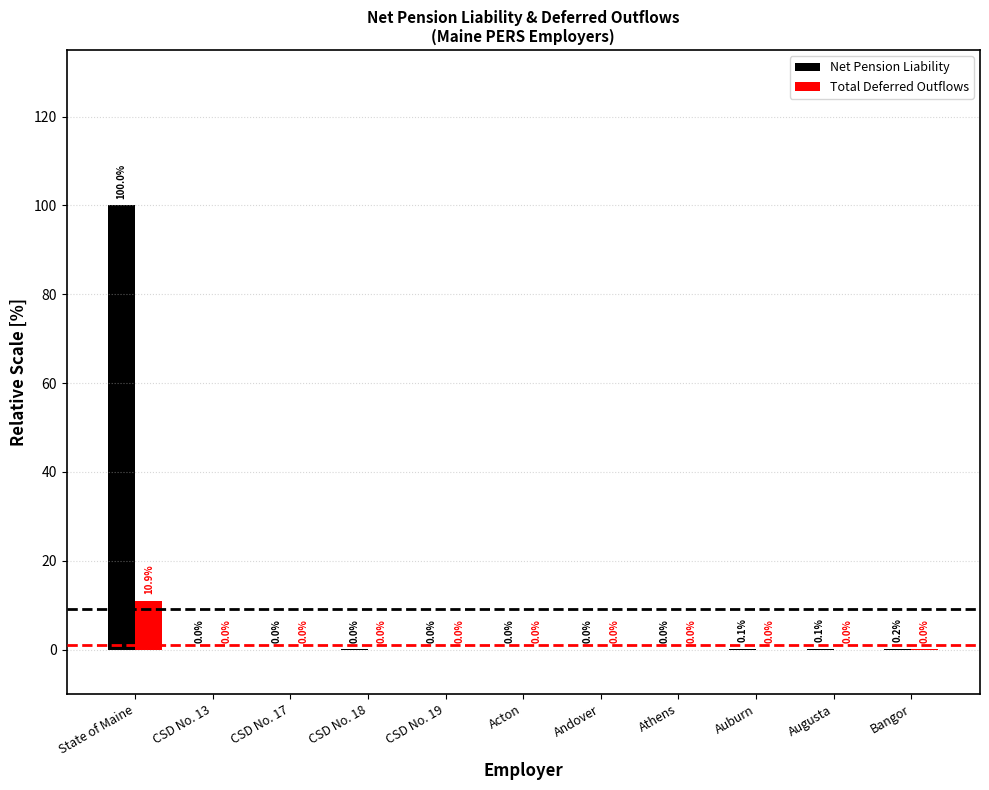

Is the value of Total Deferred Outflows at Andover greater than the value of Net Pension Liability at State of Maine?

No